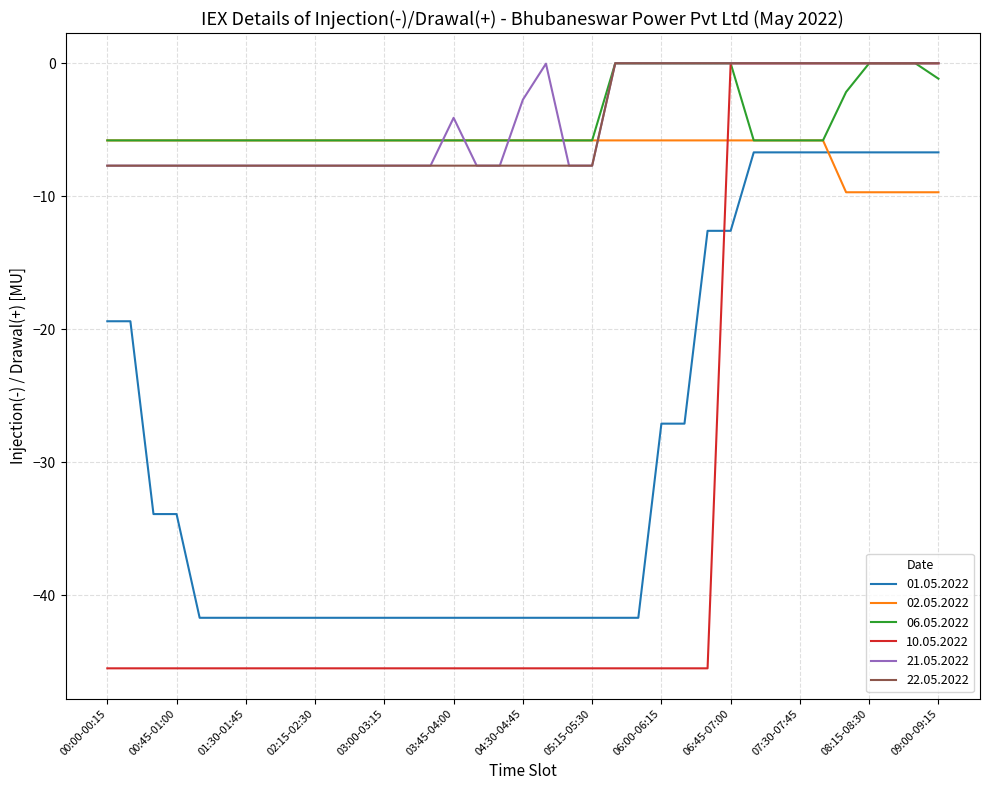

How many times do 02.05.2022 and 21.05.2022 cross each other?

5